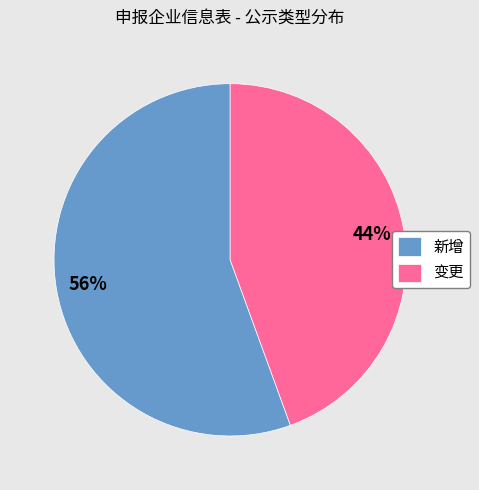

What is the smallest slice in the pie chart?

变更